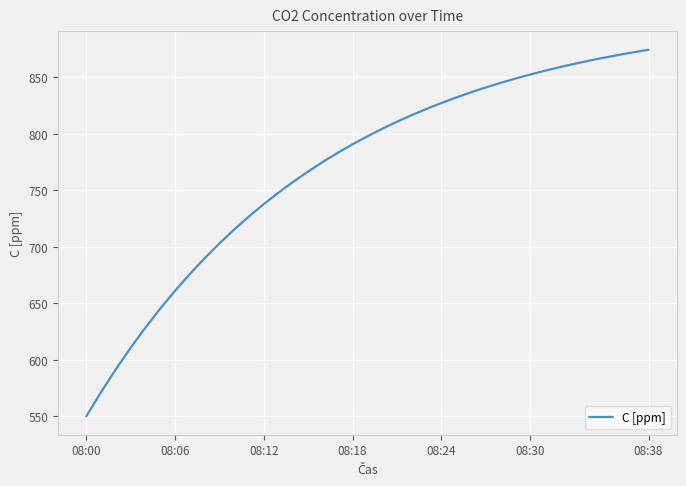

What is the difference between the second highest and second lowest values?

300.8